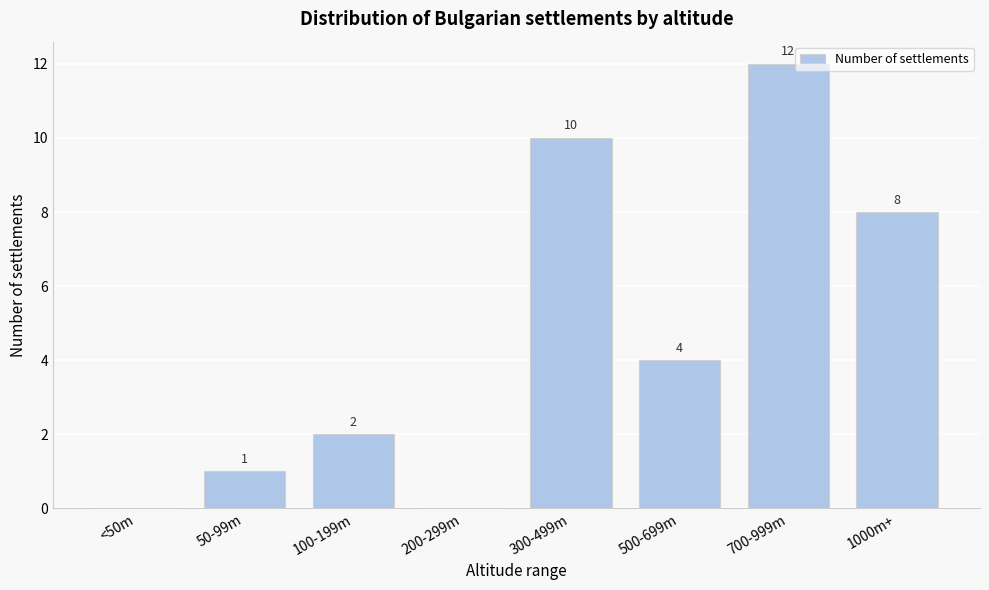

Reading left to right, list all the values displayed in this chart.

<50m=0	50-99m=1	100-199m=2	200-299m=0	300-499m=10	500-699m=4	700-999m=12	1000m+=8